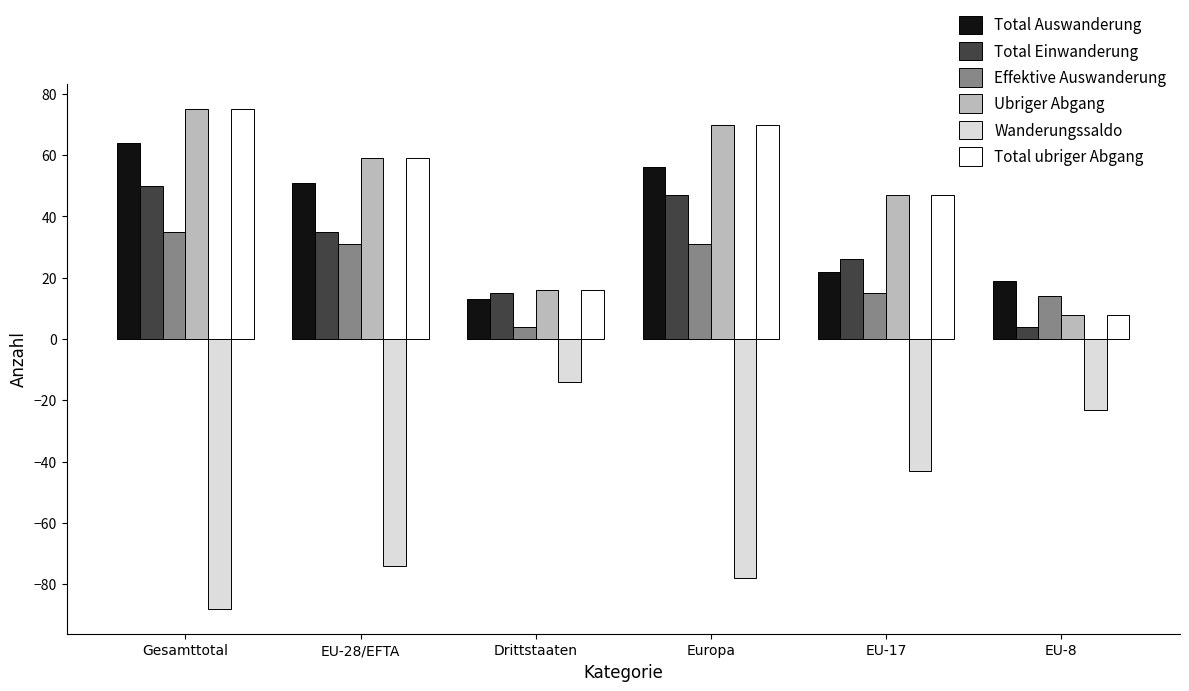

What is the minimum value shown in the chart?

-88